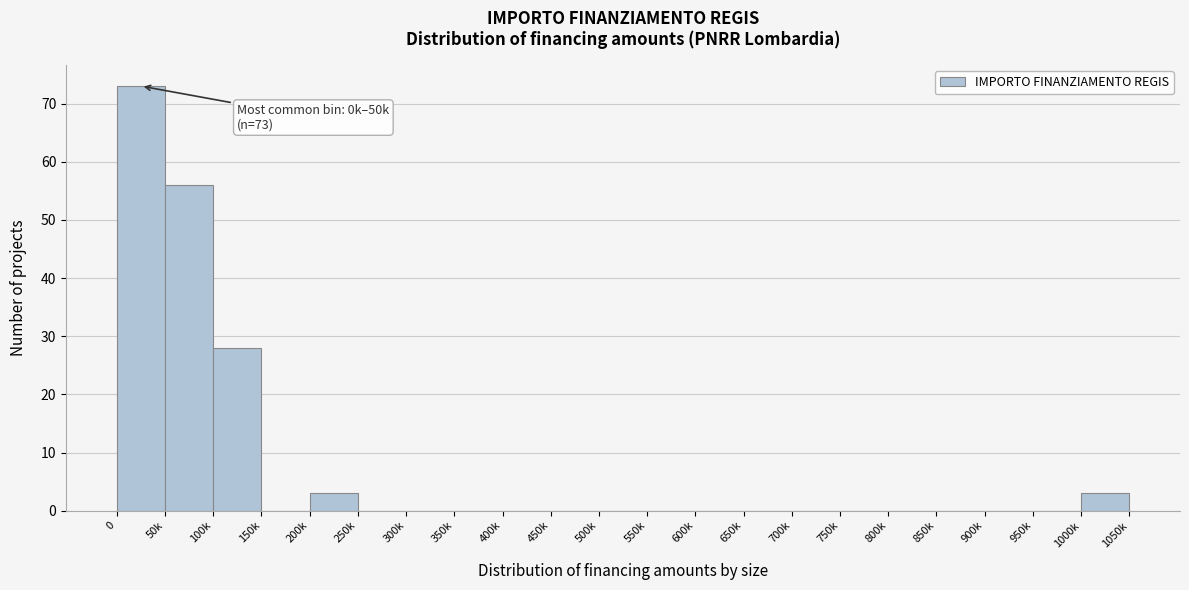

Reading left to right, transcribe all the data shown in this chart.

0=73	50k=56	100k=28	150k=0	200k=3	250k=0	300k=0	350k=0	400k=0	450k=0	500k=0	550k=0	600k=0	650k=0	700k=0	750k=0	800k=0	850k=0	900k=0	950k=0	1000k=3